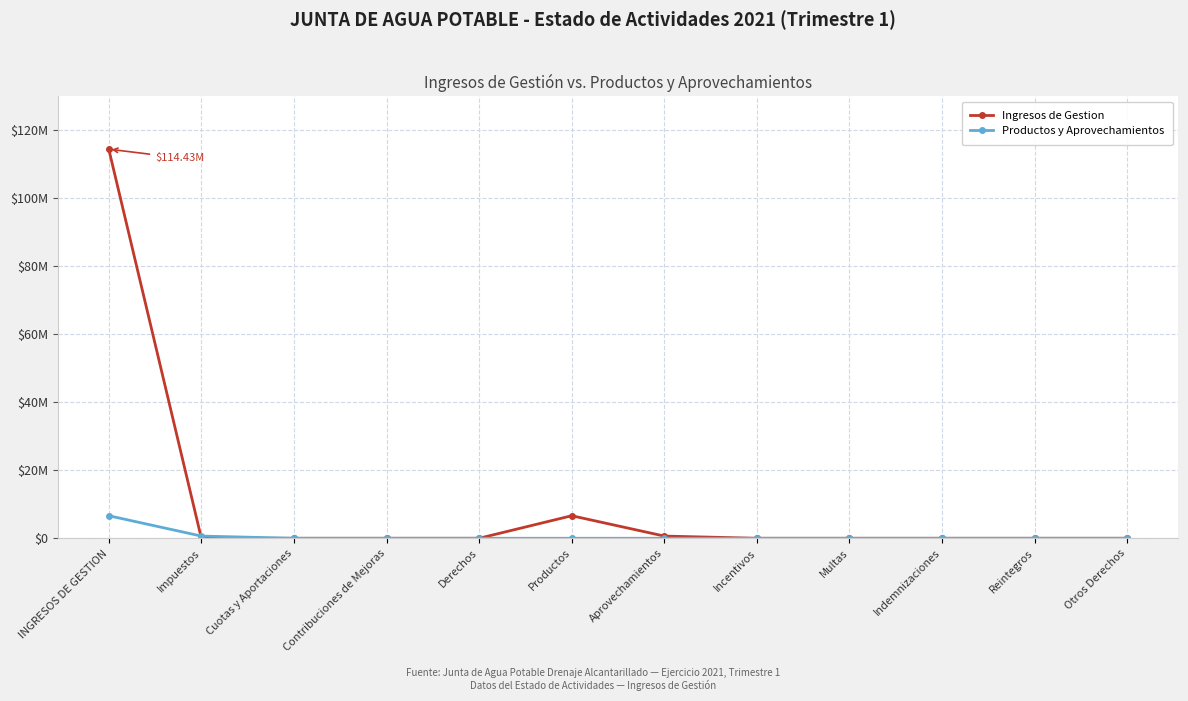

True or false: Productos y Aprovechamientos has more than 2 interior local peaks.

False